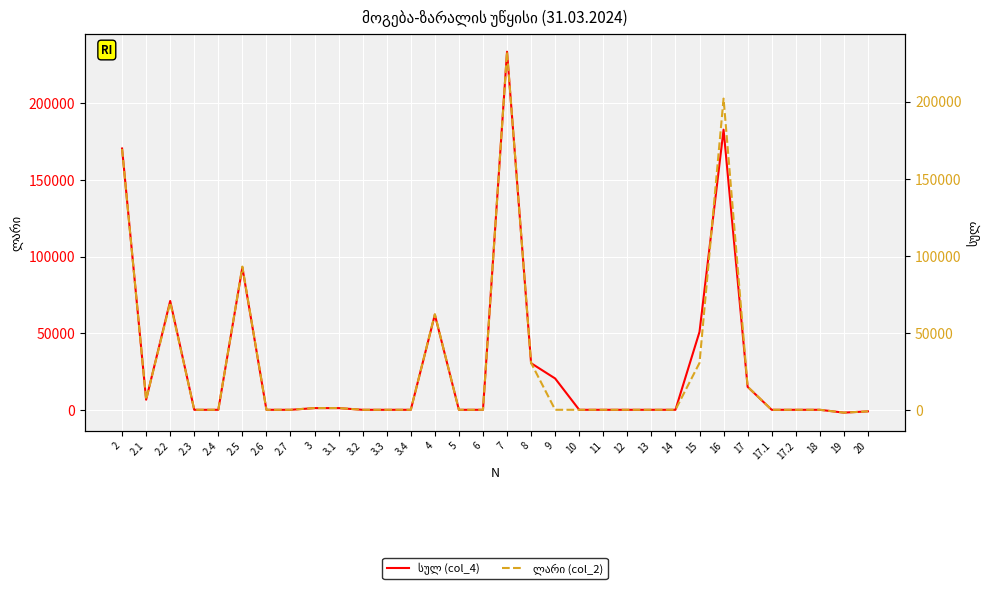

How many data points in სულ (col_4) are less than 0?

2